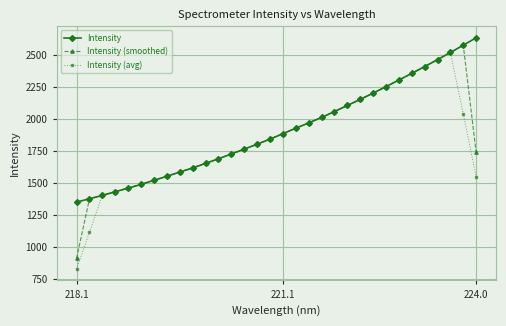

What is the minimum value for Intensity?

1349.0